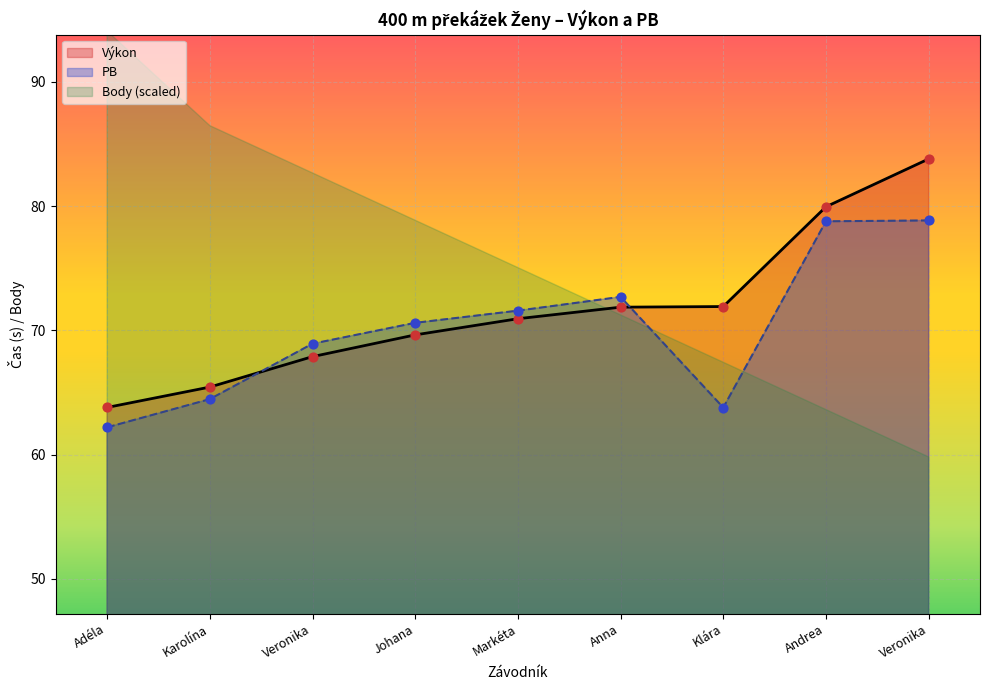

What is the total value across all series at Veronika?

136.8